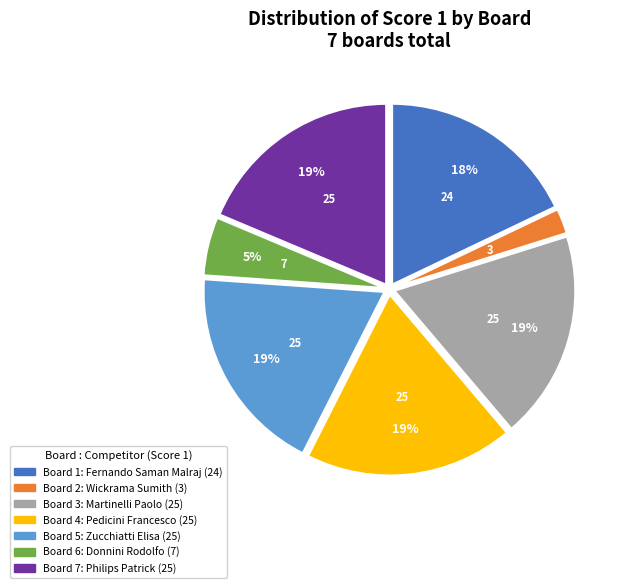

Do Board 4 and Board 5 together represent more than half of the pie?

No